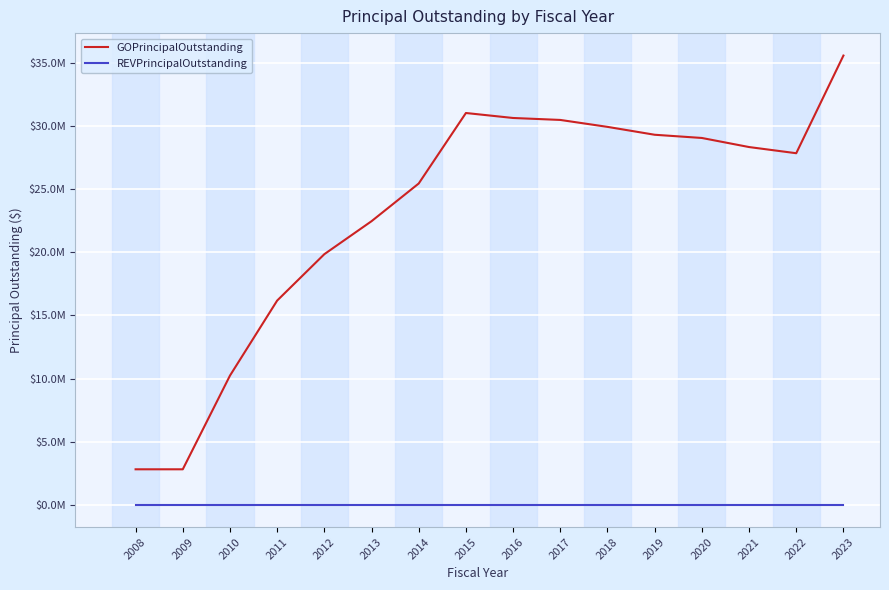

Is it true that GOPrincipalOutstanding equals 8264909 at 2018?

False